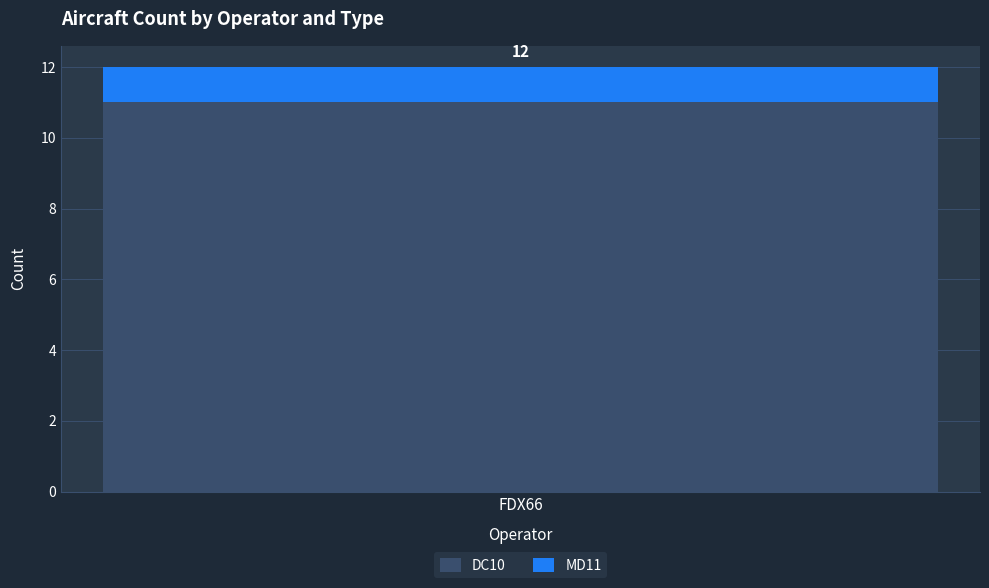

What are all the series names shown in the legend?

DC10, MD11